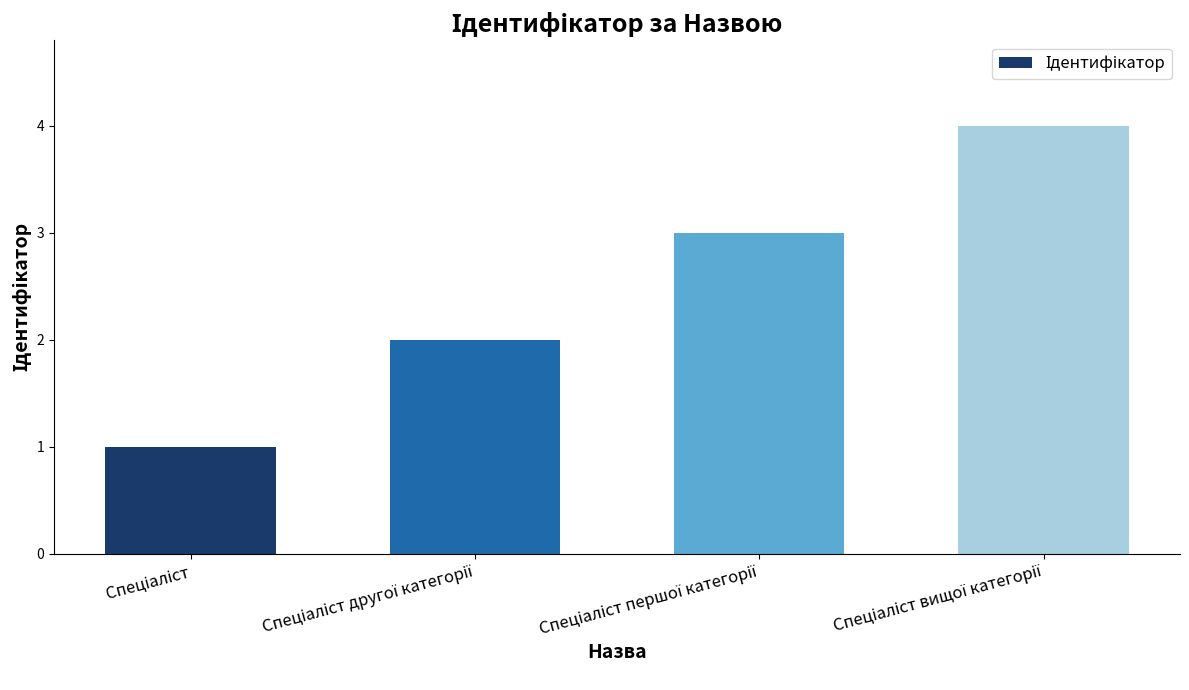

What is the difference between the maximum and minimum values?

3